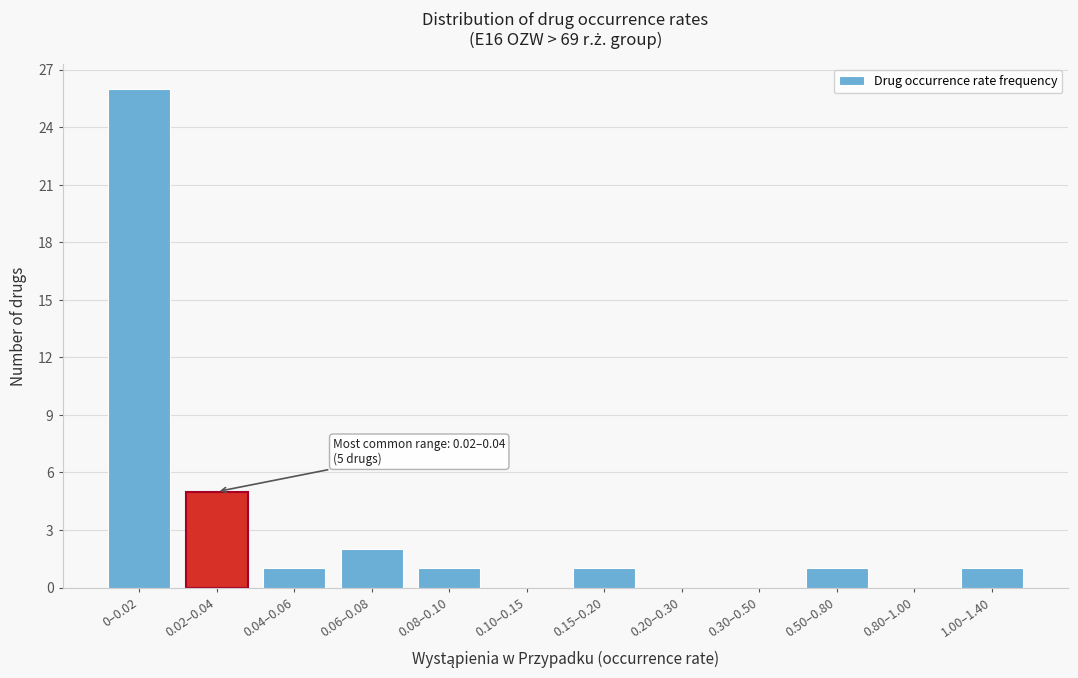

Reading left to right, list all the values displayed in this chart.

0–0.02=26	0.02–0.04=5	0.04–0.06=1	0.06–0.08=2	0.08–0.10=1	0.10–0.15=0	0.15–0.20=1	0.20–0.30=0	0.30–0.50=0	0.50–0.80=1	0.80–1.00=0	1.00–1.40=1